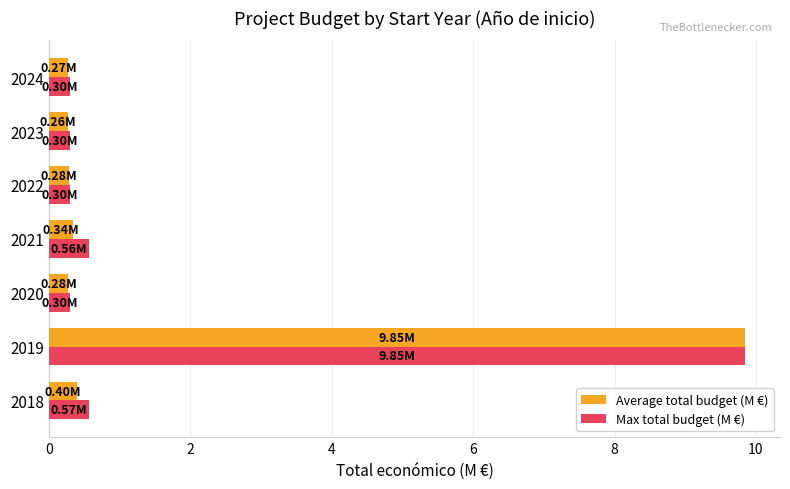

Count the number of categories in the chart.

7